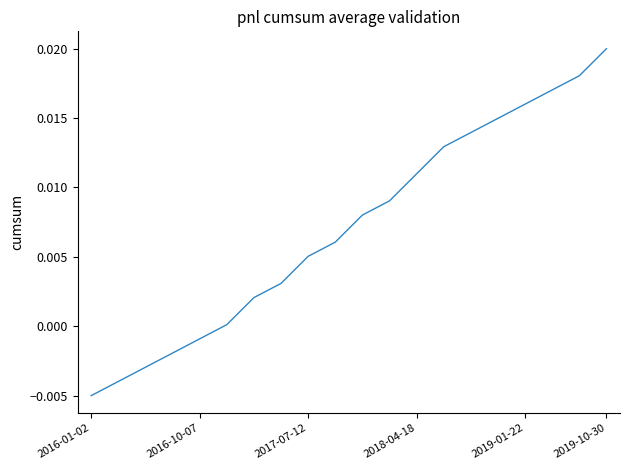

True or false: the data has more than 0 interior local peaks.

False